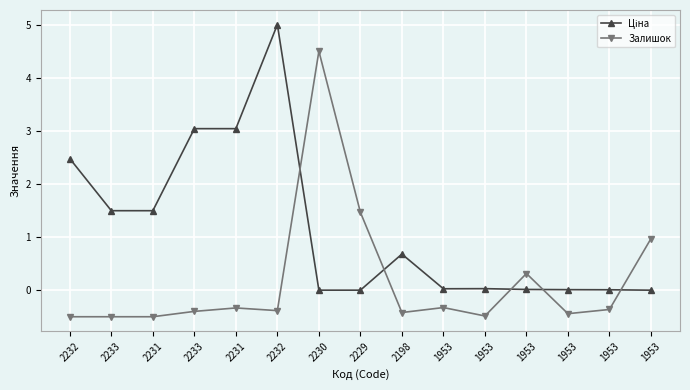

Reading right to left, extract all data points from this chart.

Ціна: 0.0	0.0	0.0	0.0	0.0	0.0	0.7	0.0	0.0	5.0	3.0	3.0	1.5	1.5	2.5
Залишок: 1.0	-0.4	-0.4	0.3	-0.5	-0.3	-0.4	1.5	4.5	-0.4	-0.3	-0.4	-0.5	-0.5	-0.5